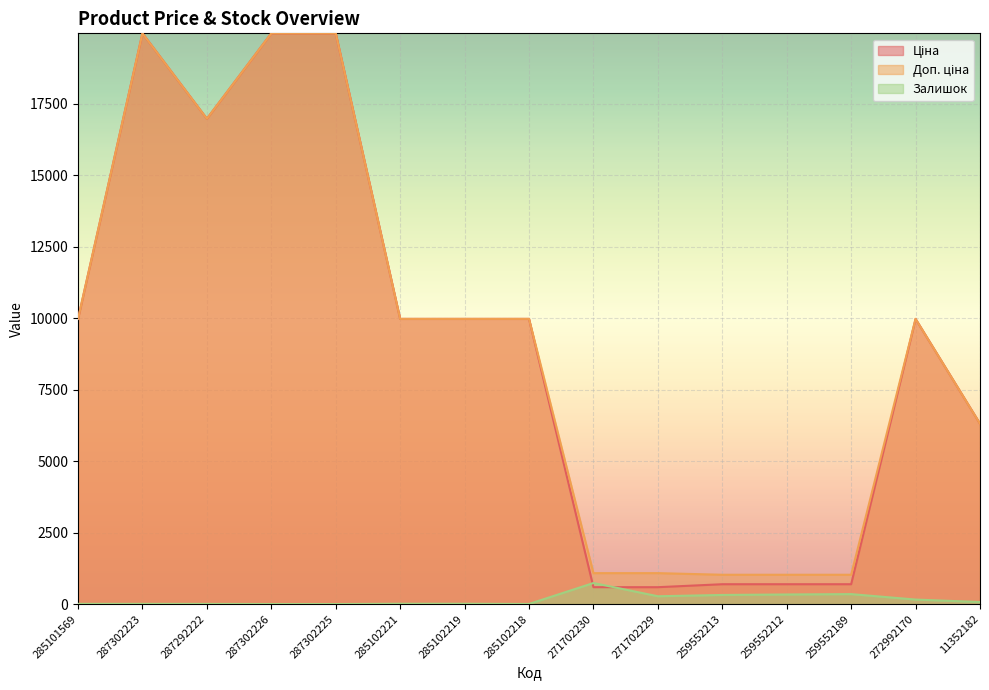

What is the maximum value shown in the chart?

19964.2